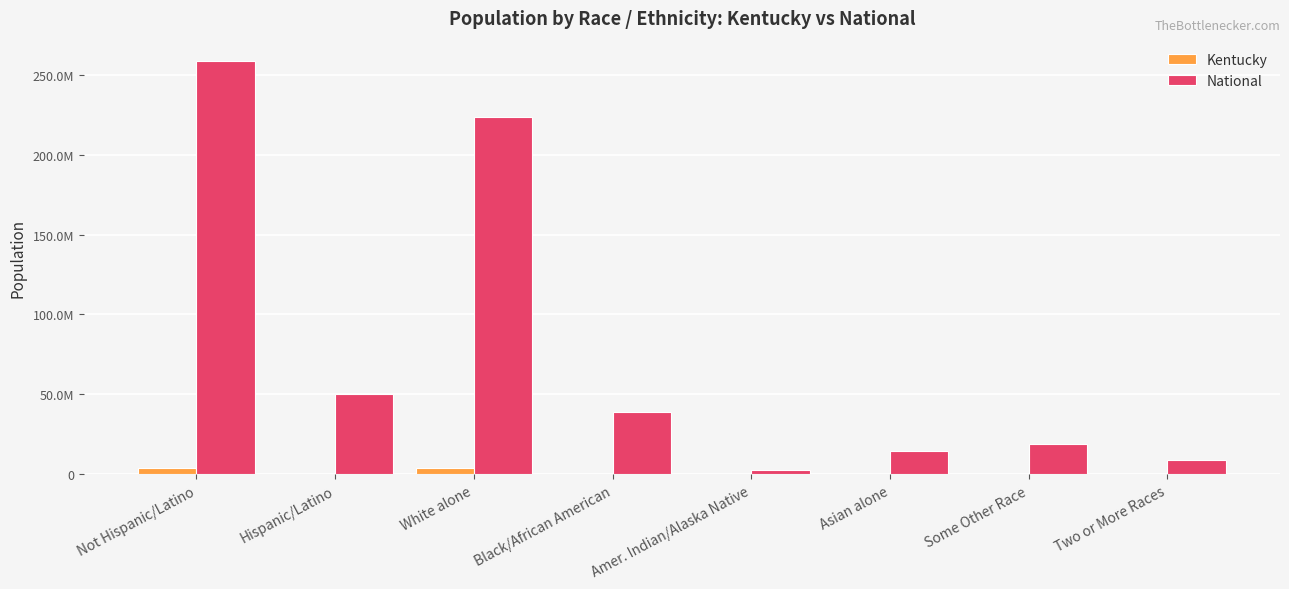

Reading left to right, transcribe all the data shown in this chart.

Kentucky: 4206531	132836	3809537	337520	10120	48930	55551	75208
National: 258267944	50477594	223553265	38929319	2932248	14674252	19107368	9009073